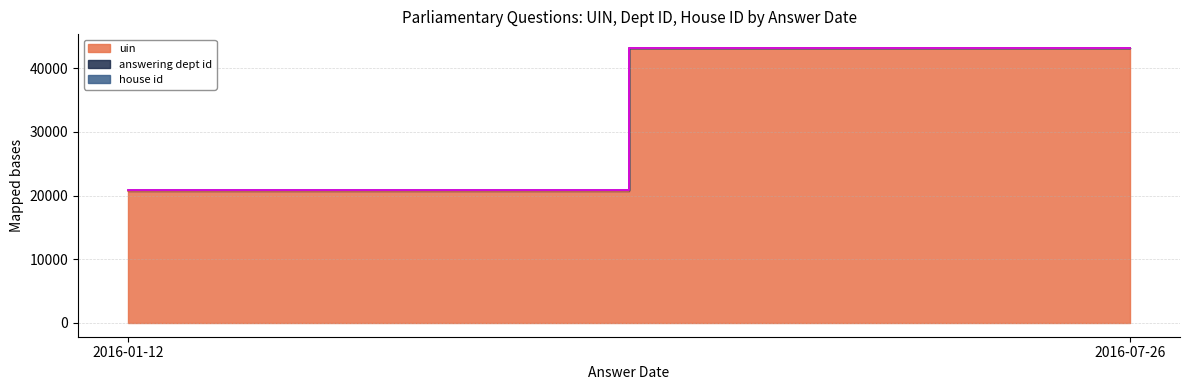

How many lines are shown in the chart?

3